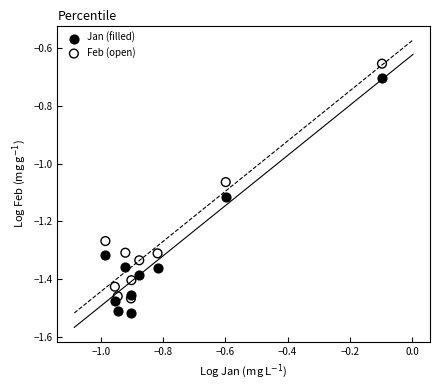

What are all the series names shown in the legend?

Jan (filled), Feb (open)